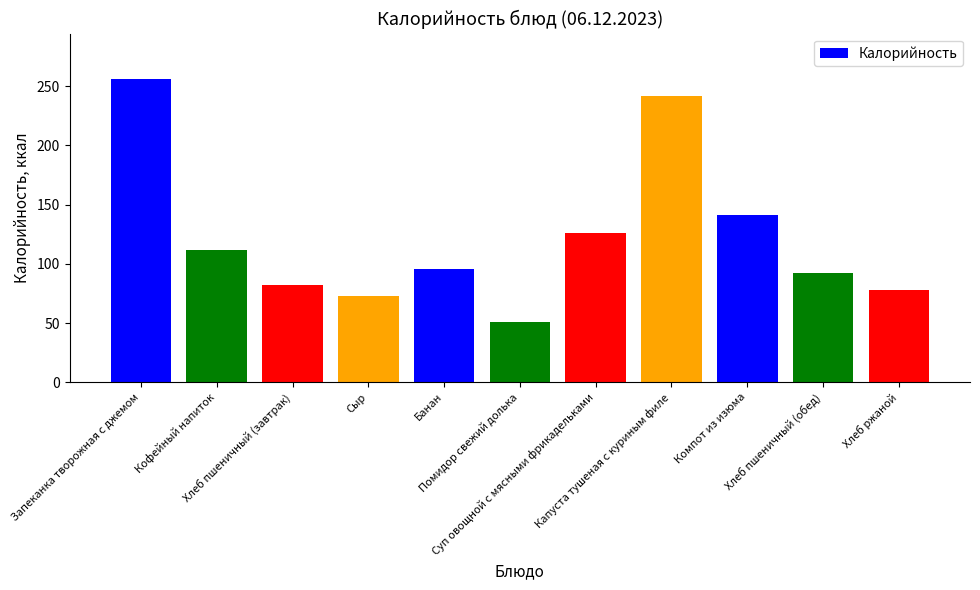

What is the average value?

123